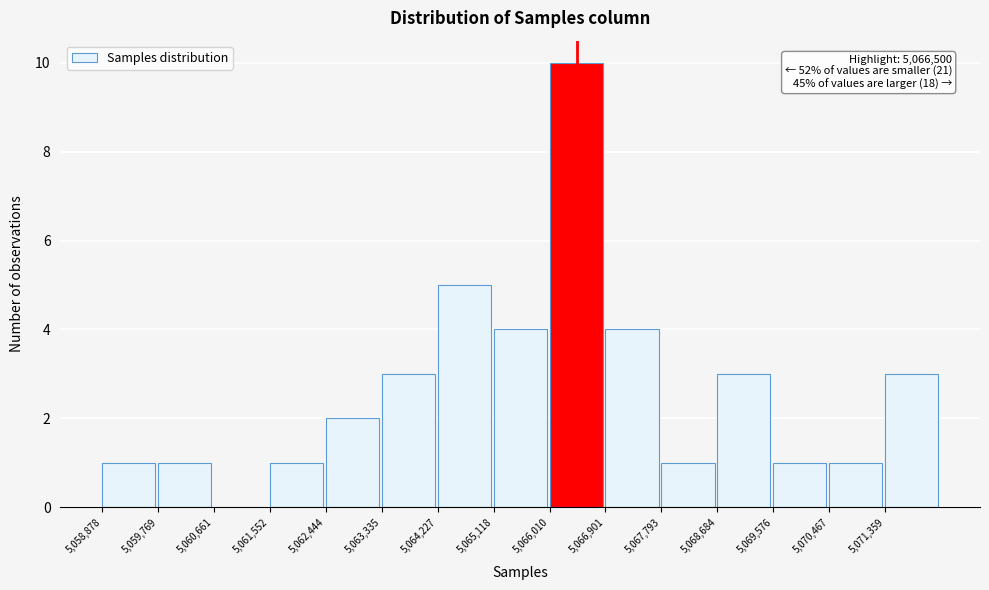

Which range on the x-axis has the tallest bar?

5066000 to 5066900